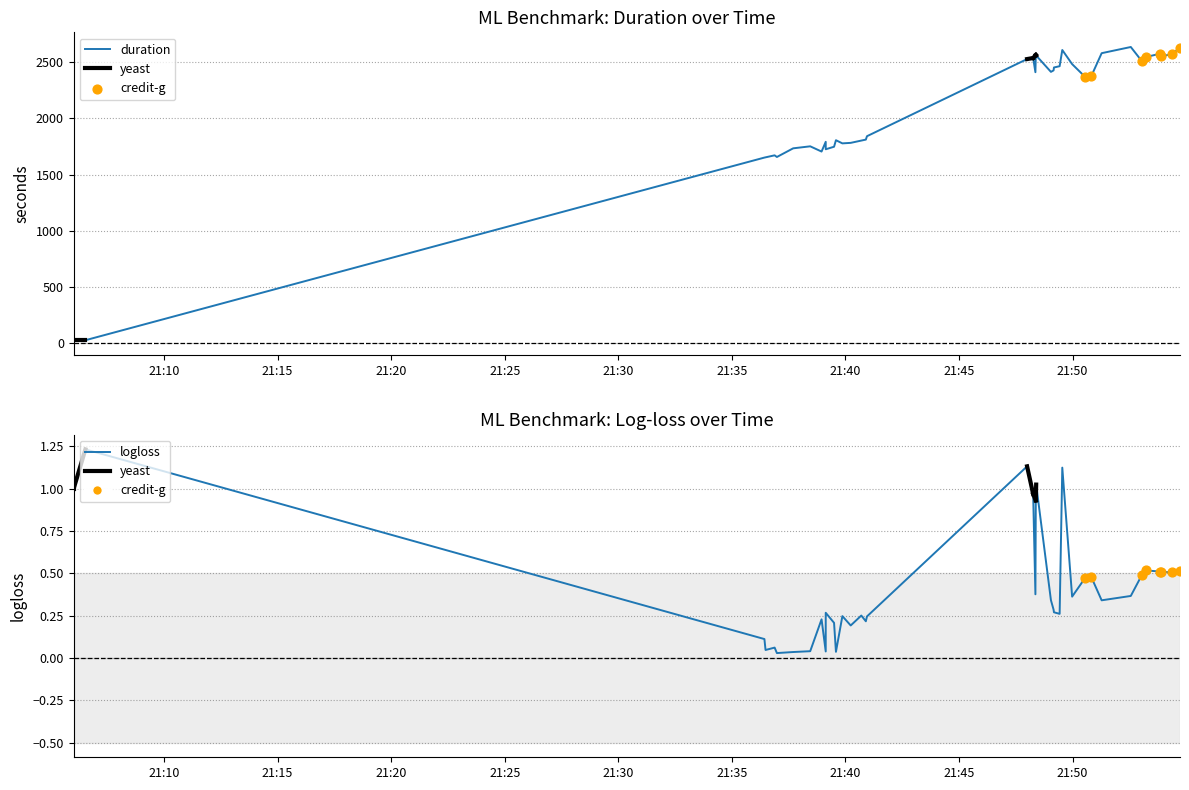

Which series has the largest total across all categories?

duration